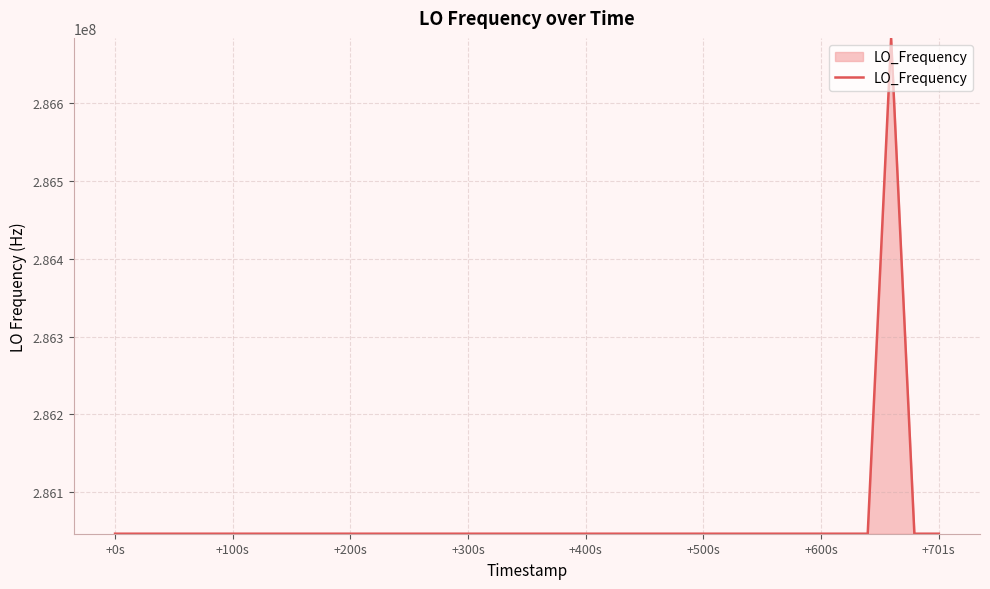

Does the chart display data point markers on the line(s)?

No